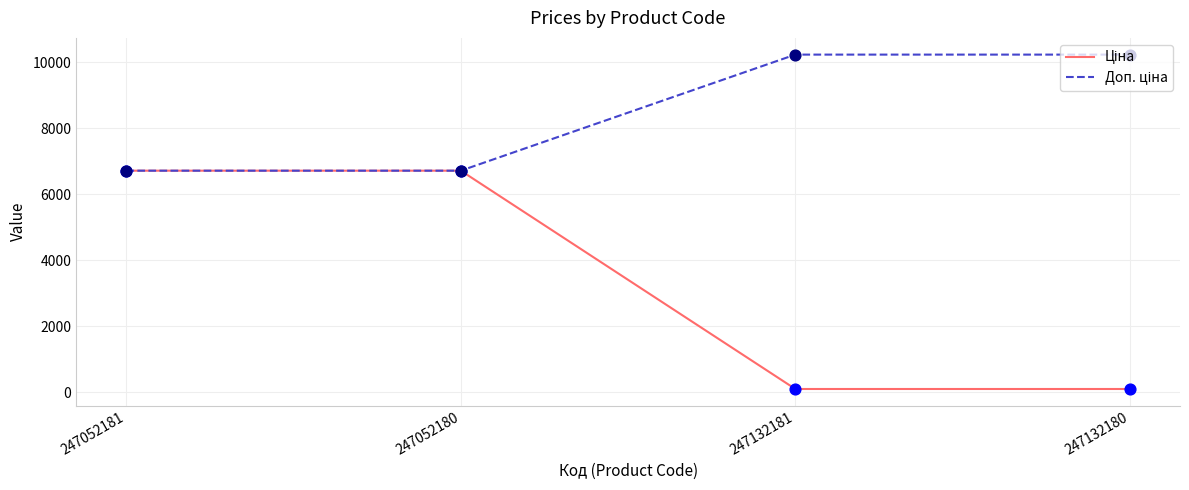

What is the total value across all series at 247052181?

13426.1